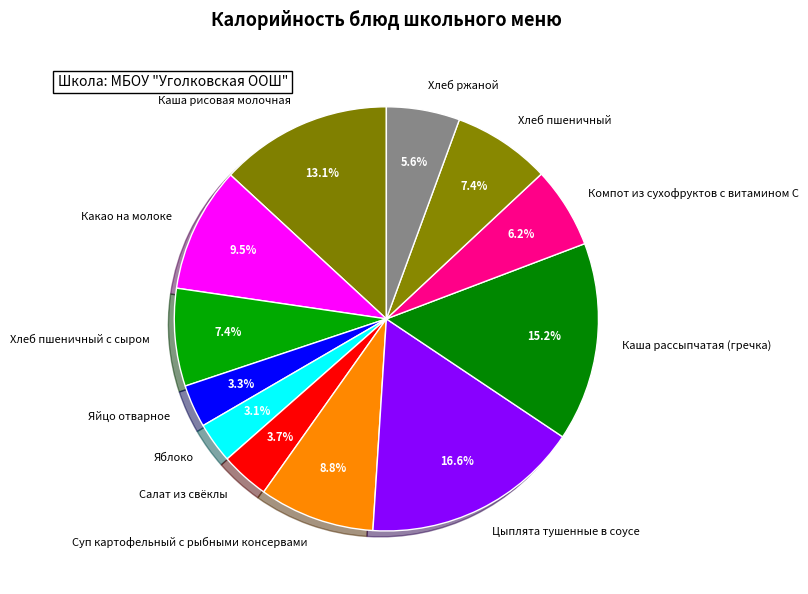

Which category has the biggest portion of the pie?

Цыплята тушенные в соусе